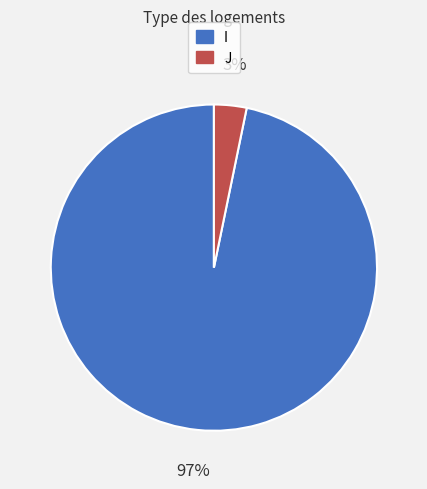

Do I and J together represent more than half of the pie?

Yes